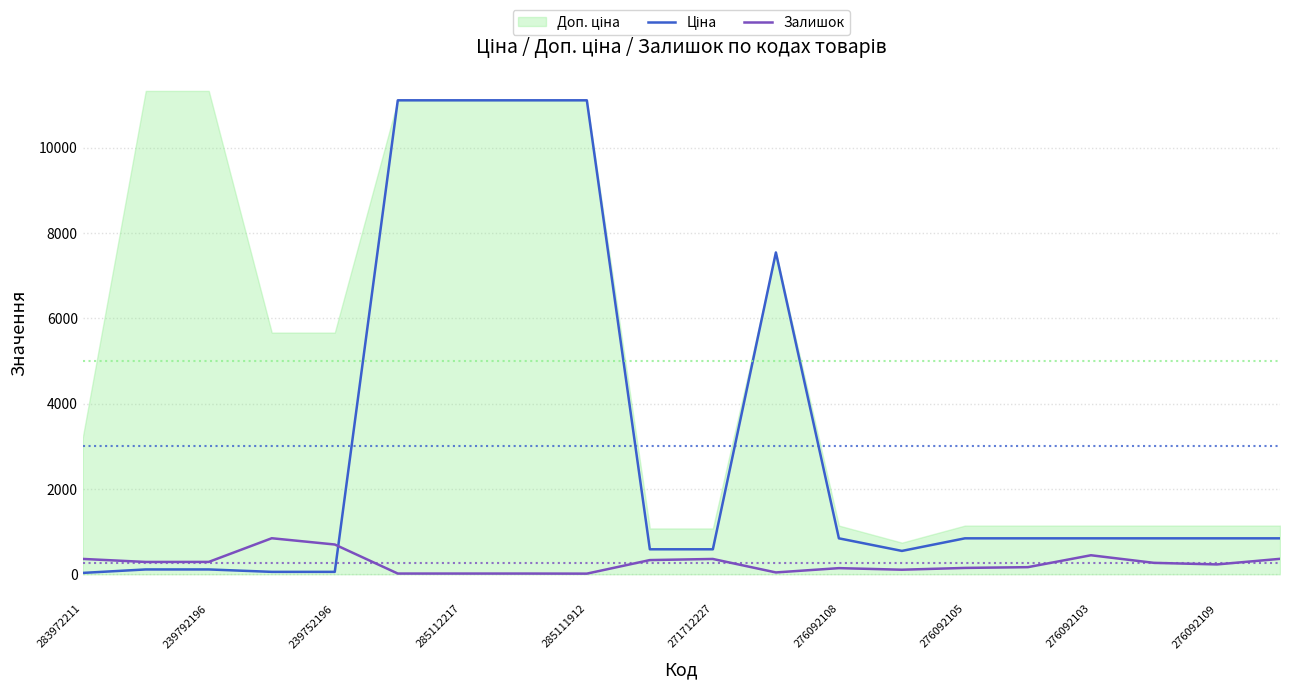

What is the highest value of the Залишок series?

845.0